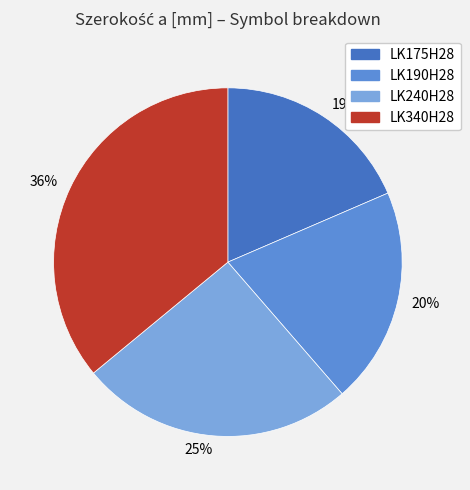

To the nearest percent, what percentage of the pie is LK340H28?

36%